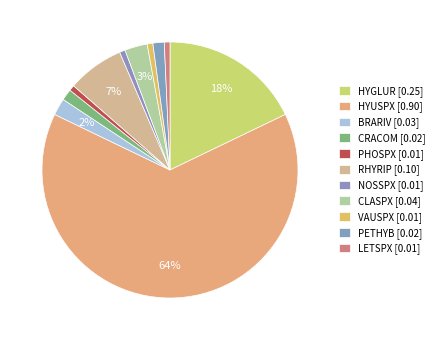

What is the largest slice in the pie chart?

HYUSPX